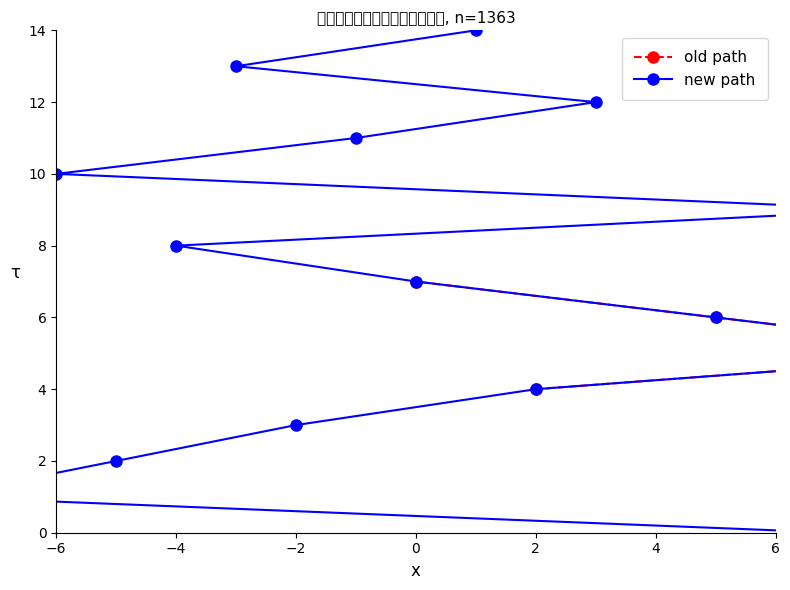

At which label is the value closest to 21?

14